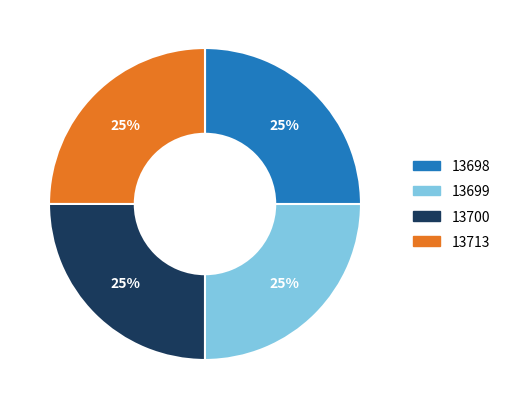

Is it true that 13698 is 33% of the pie?

False